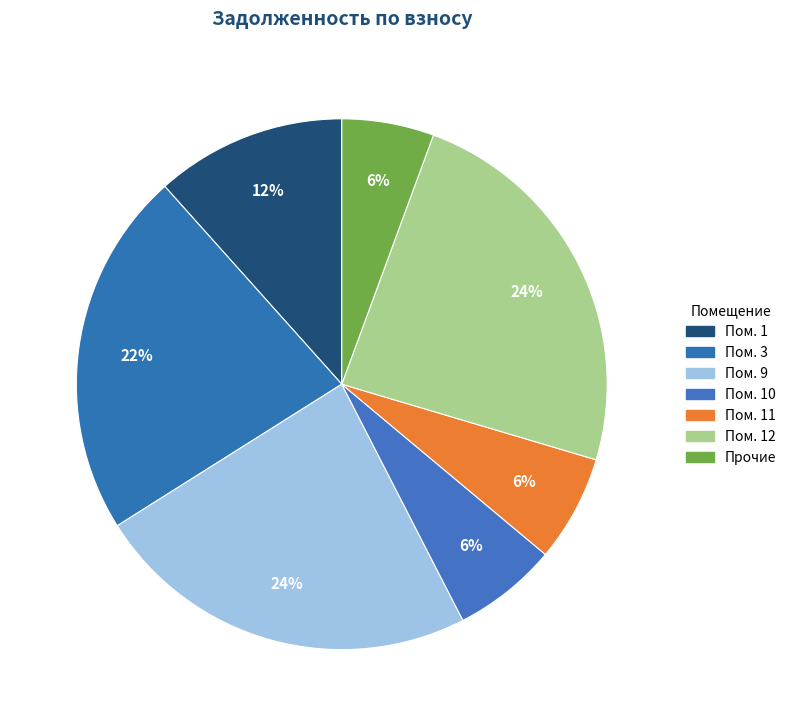

How many slices are in this pie chart?

7